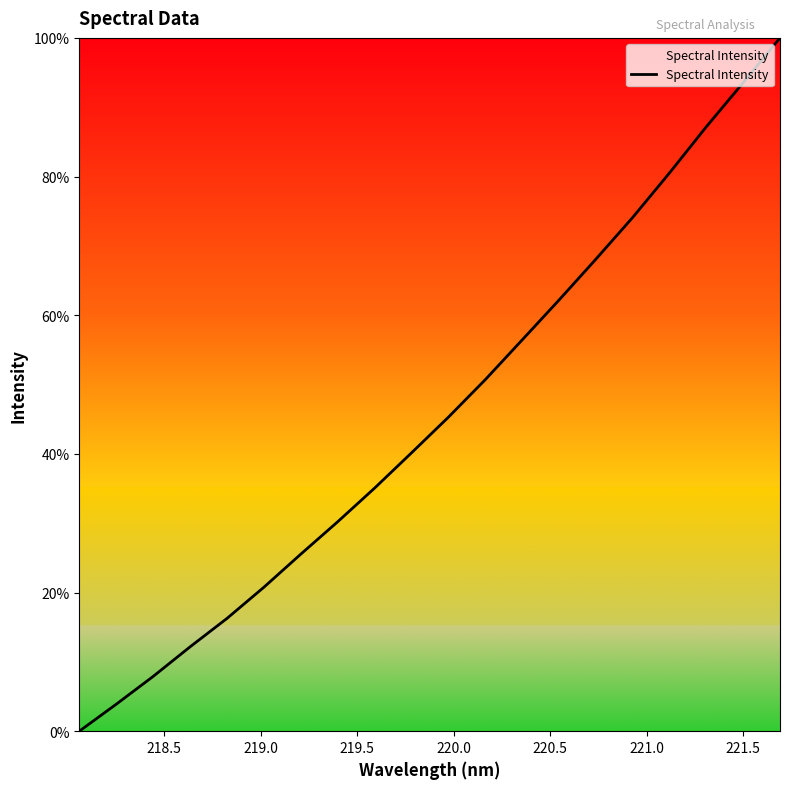

Reading left to right, extract all data points from this chart.

0.0	3.9	7.9	12.2	16.3	20.8	25.5	30.2	35.0	40.1	45.3	50.7	56.4	62.2	68.1	74.1	80.5	87.2	93.5	100.0